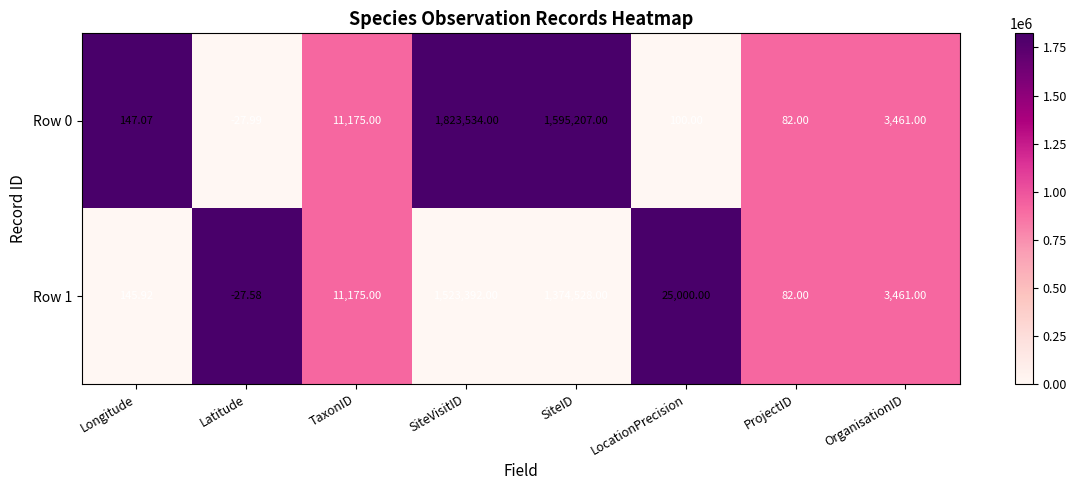

Rank the categories by Row 0 value from lowest to highest.

Latitude, ProjectID, LocationPrecision, Longitude, OrganisationID, TaxonID, SiteID, SiteVisitID